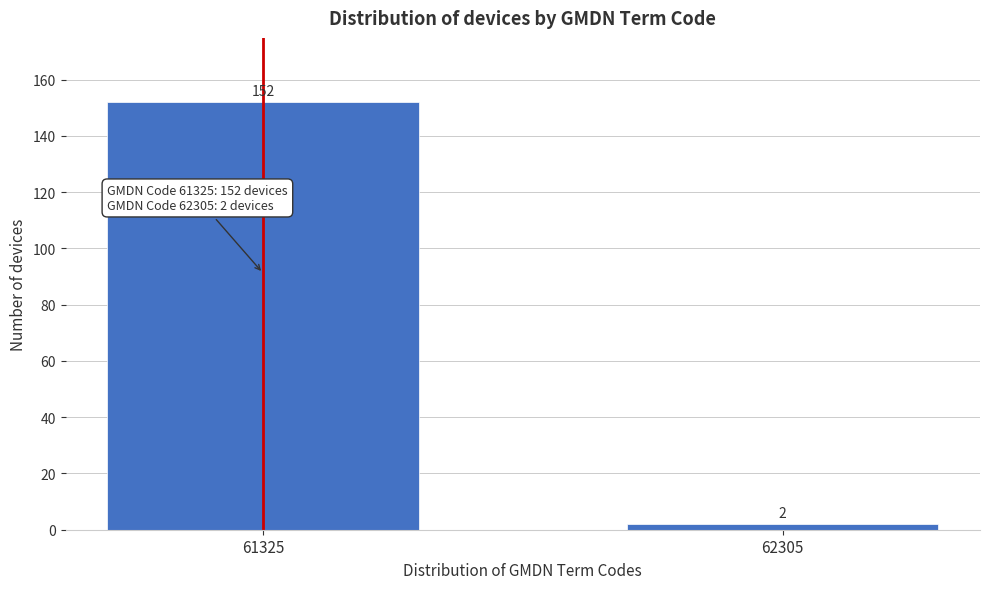

Reading left to right, extract all data points from this chart.

152	2